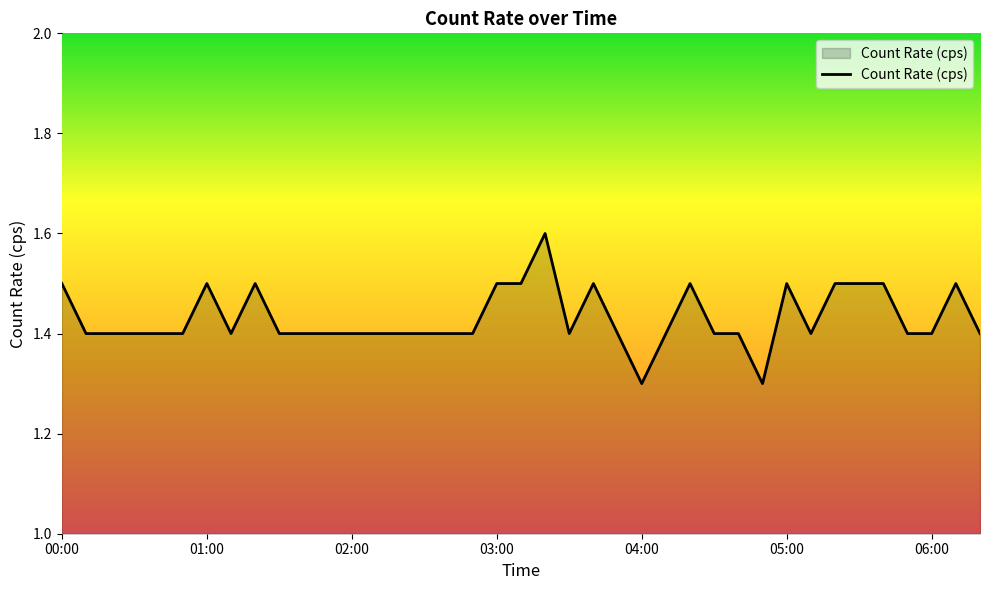

How many values are between 1 and 2?

39